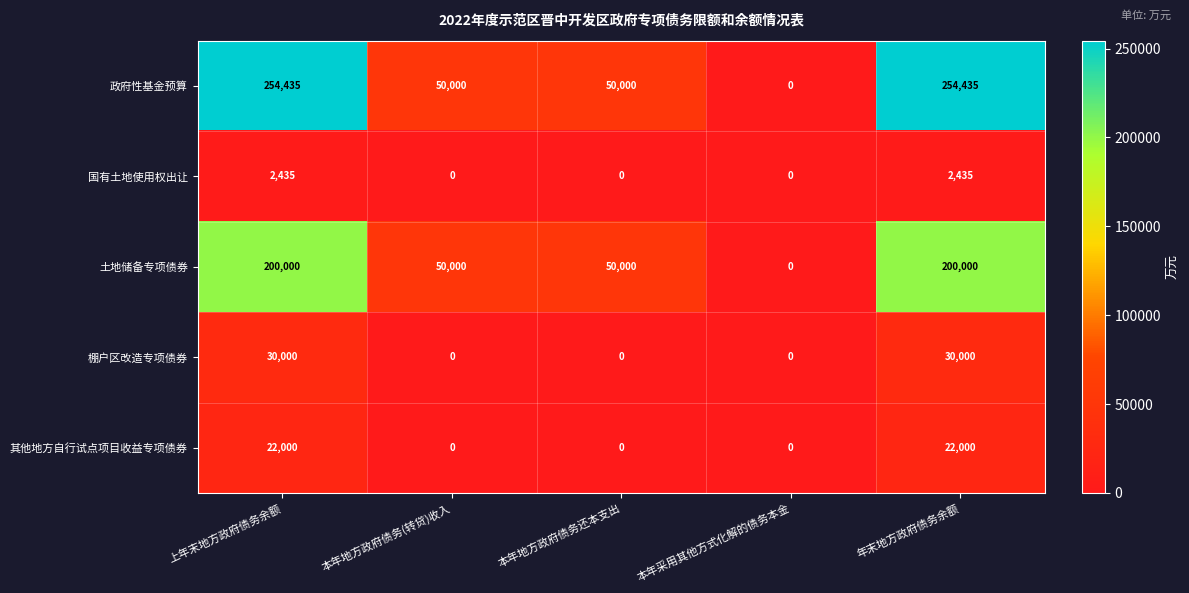

Rank the series by their maximum value, from lowest to highest.

国有土地使用权出让, 其他地方自行试点项目收益专项债券, 棚户区改造专项债券, 土地储备专项债券, 政府性基金预算